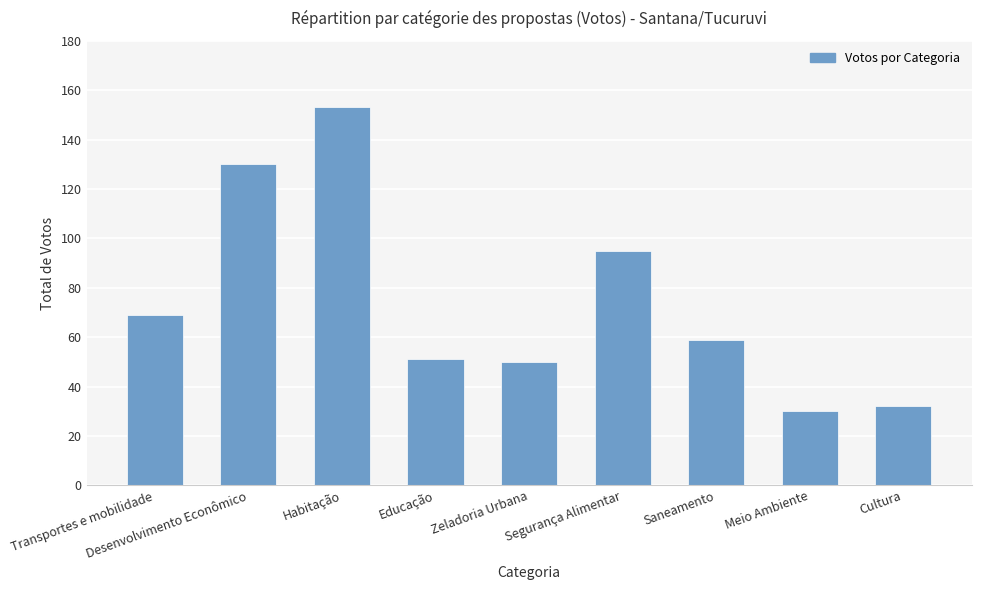

What is the sum of all values?

669